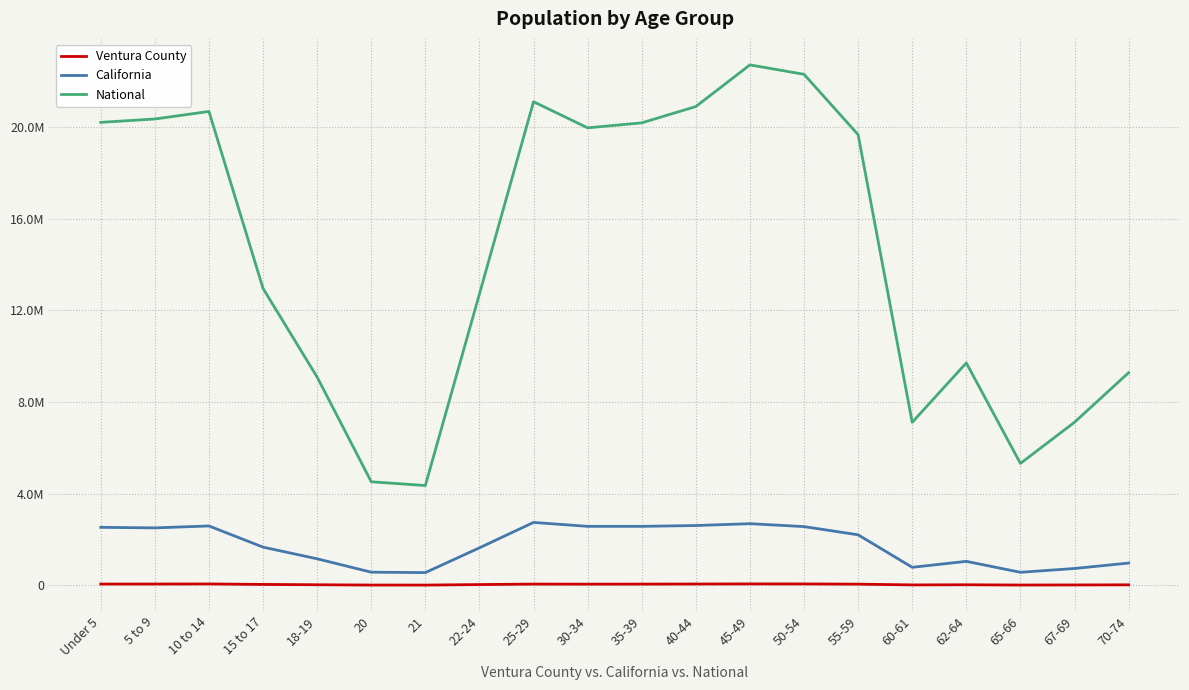

In National, how many points are lower than both neighbors (excluding endpoints)?

4